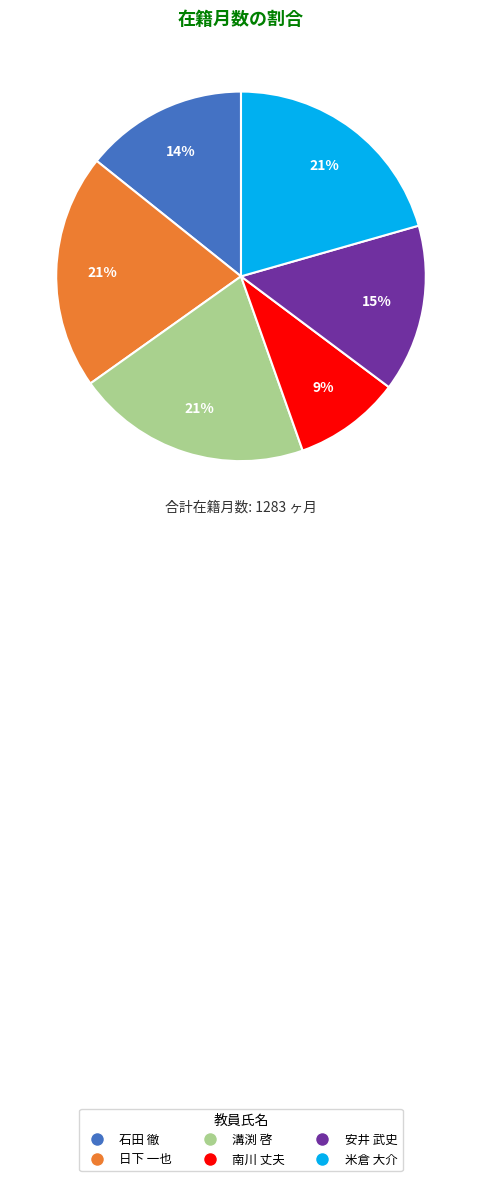

True or false: 南川 丈夫 accounts for 1% of the total.

False